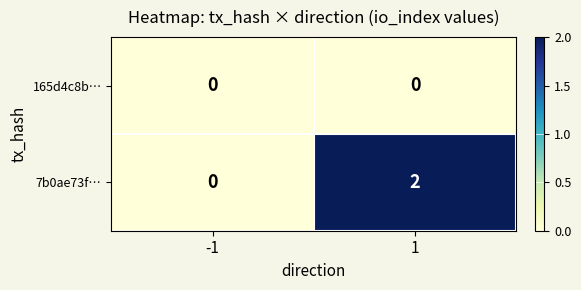

List the series in order of their overall mean, lowest first.

165d4c8b…, 7b0ae73f…